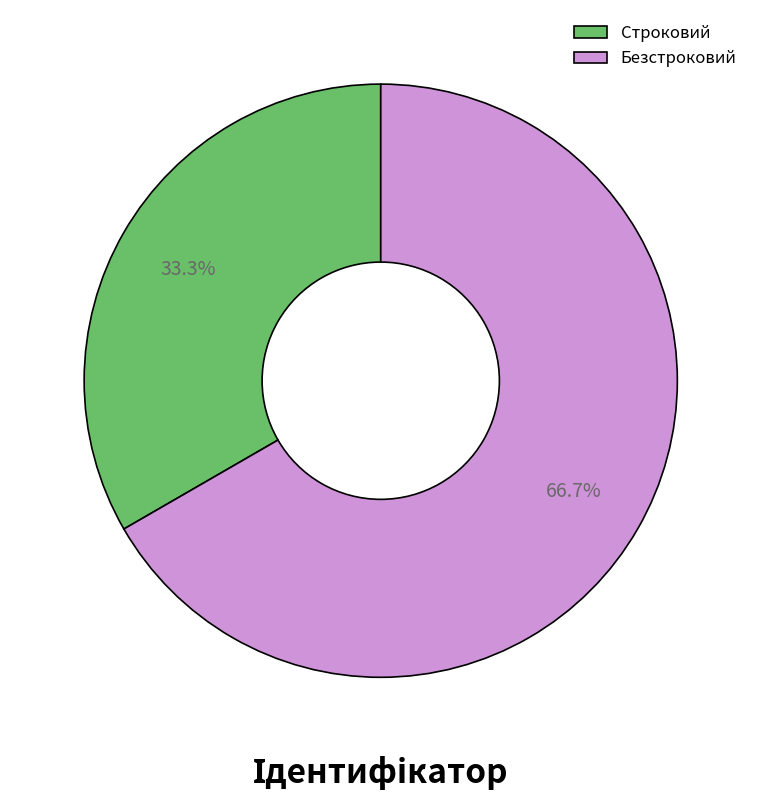

Which slice is the largest?

Безстроковий